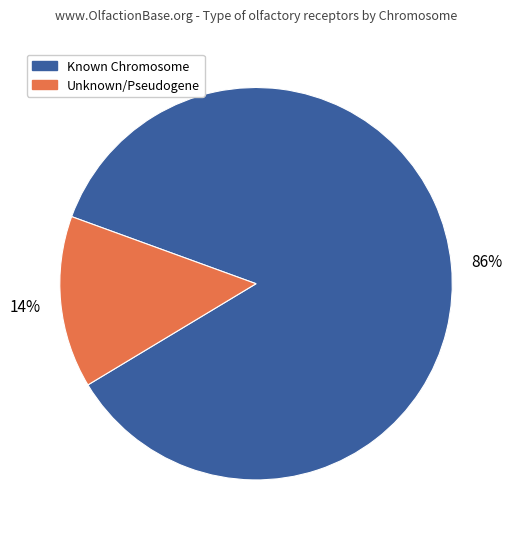

Count the number of slices in the pie.

2